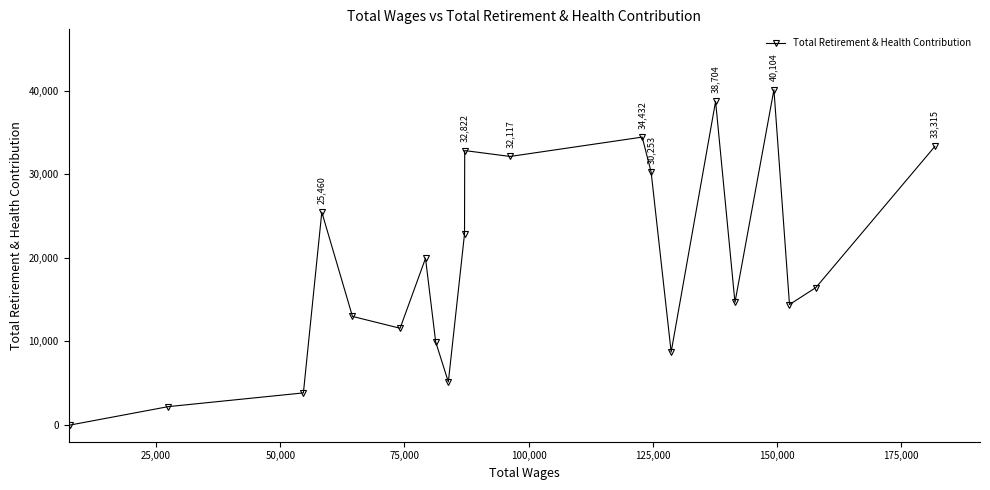

What is the greatest value displayed?

40104